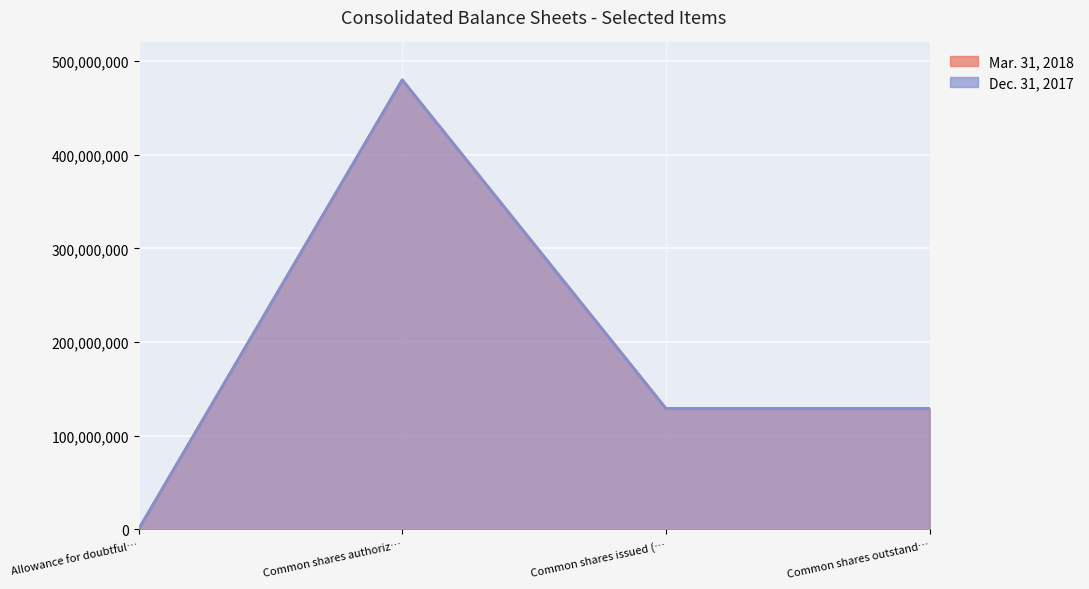

What is the label of the 2nd point from the right?

Common shares issued (…